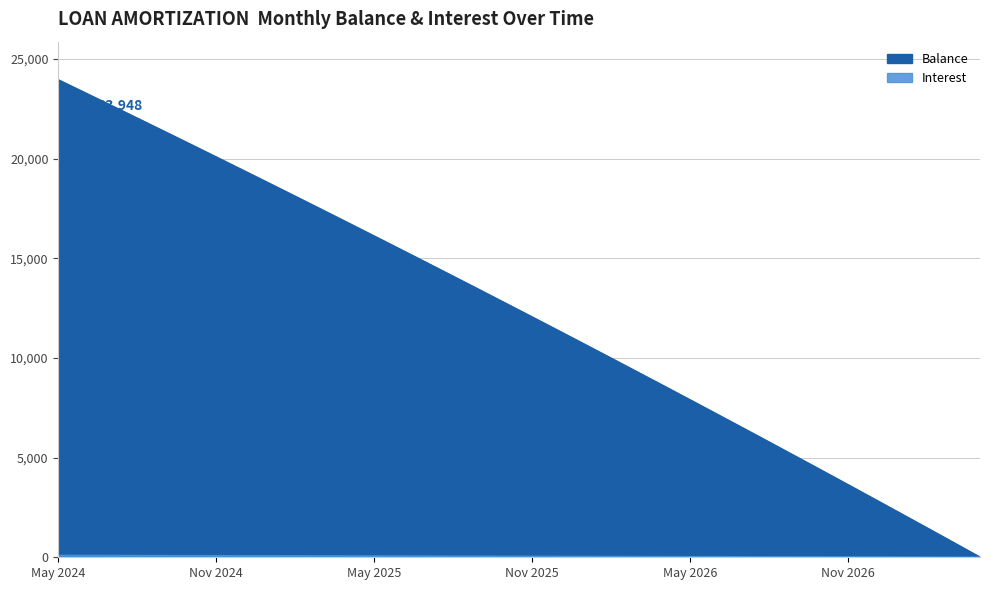

What are all the series names shown in the legend?

Balance, Interest